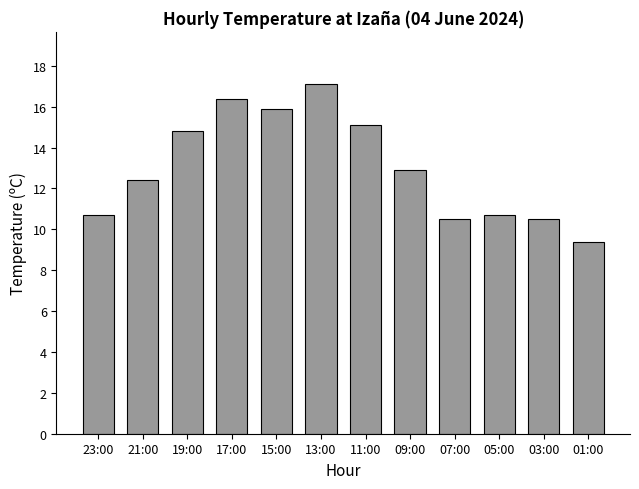

How many data points are less than 12?

5